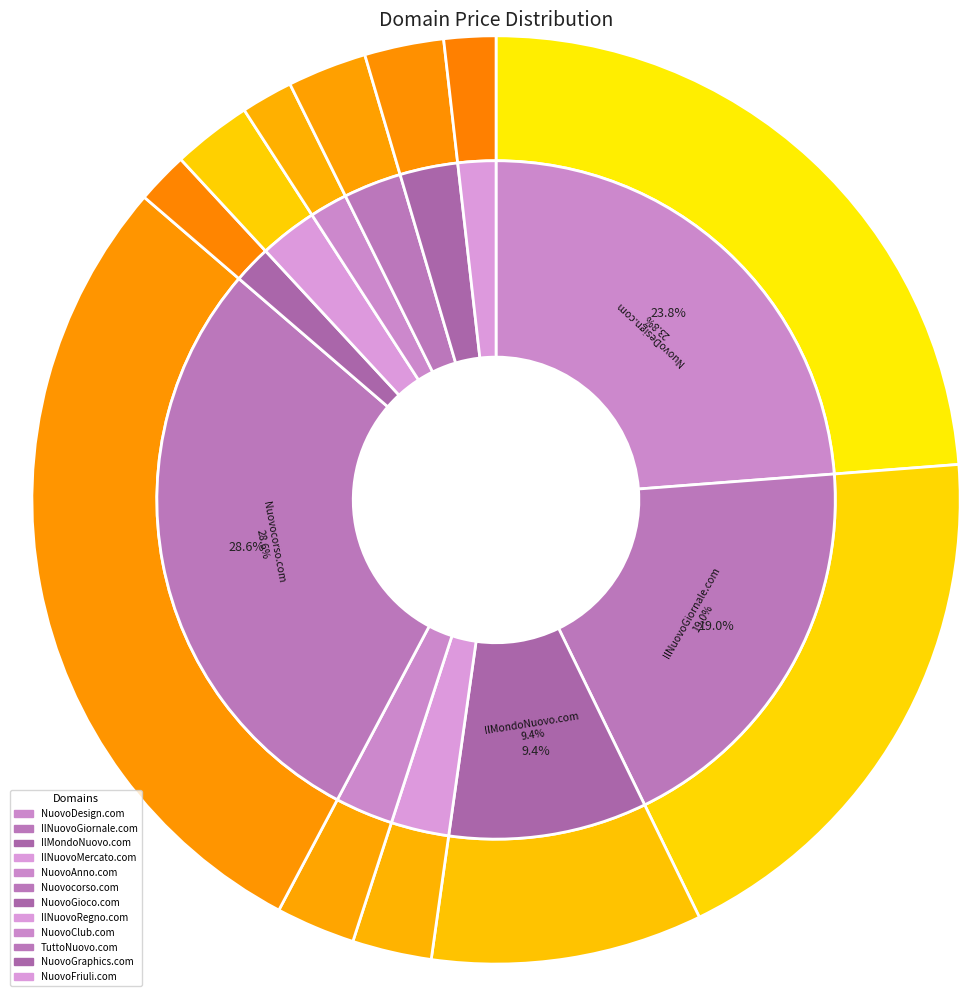

Does IlNuovoGiornale.com represent more than half of the total?

No